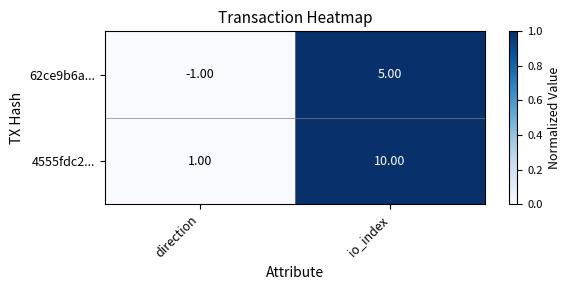

What is the spread (max minus min) of values at io_index?

5